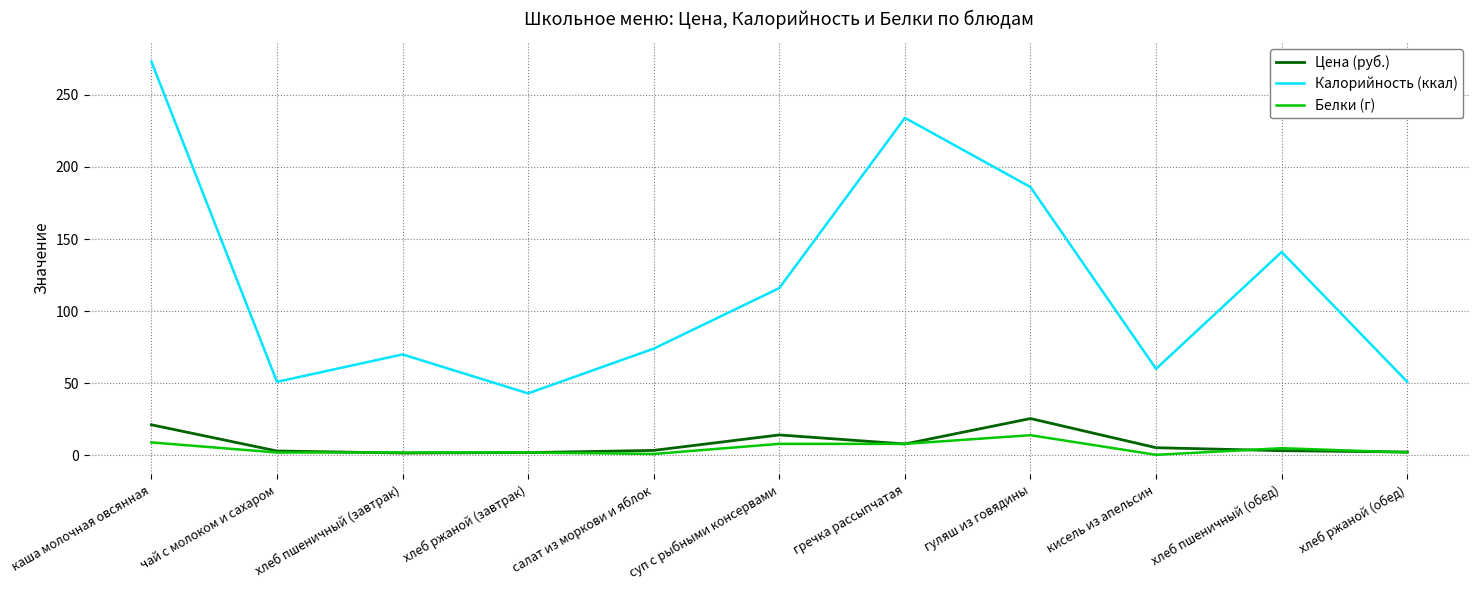

Which series has the widest spread of values?

Калорийность (ккал)